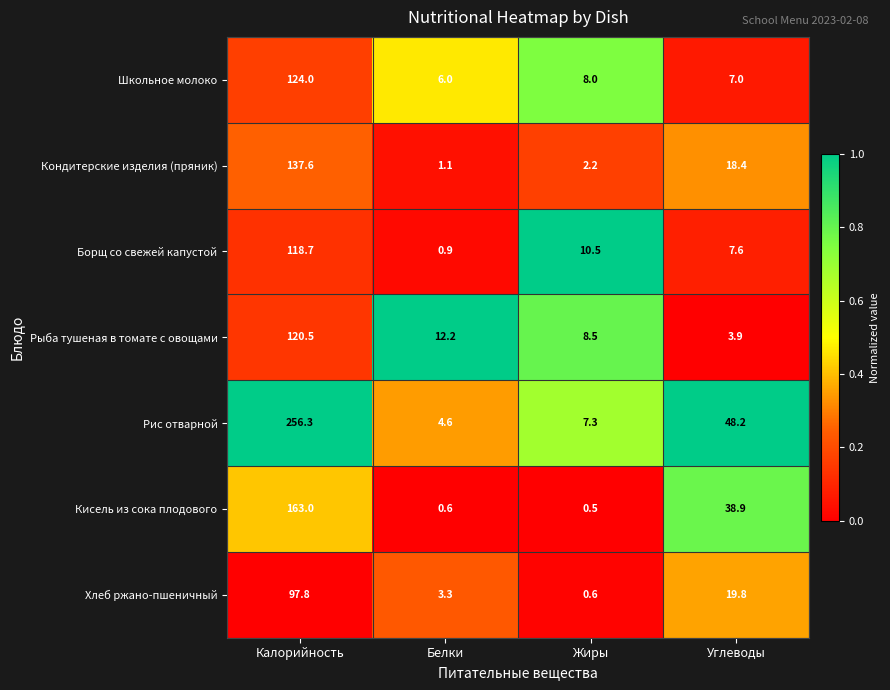

Reading left to right, transcribe all the data shown in this chart.

Школьное молоко: Калорийность=124.0	Белки=6.0	Жиры=8.0	Углеводы=7.0
Кондитерские изделия (пряник): Калорийность=137.6	Белки=1.1	Жиры=2.2	Углеводы=18.4
Борщ со свежей капустой: Калорийность=118.7	Белки=0.9	Жиры=10.5	Углеводы=7.6
Рыба тушеная в томате с овощами: Калорийность=120.5	Белки=12.2	Жиры=8.5	Углеводы=3.9
Рис отварной: Калорийность=256.3	Белки=4.6	Жиры=7.3	Углеводы=48.2
Кисель из сока плодового: Калорийность=163.0	Белки=0.6	Жиры=0.5	Углеводы=38.9
Хлеб ржано-пшеничный: Калорийность=97.8	Белки=3.3	Жиры=0.6	Углеводы=19.8